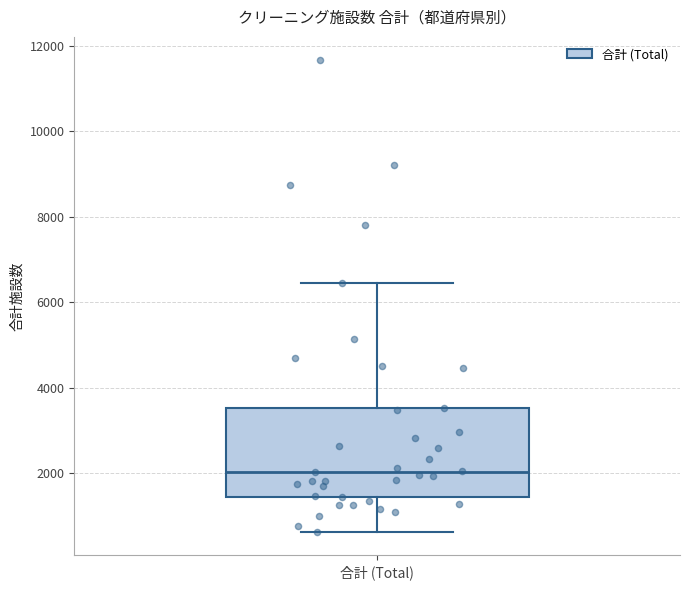

Read this box plot against the y-axis: the position of the median line, the range covered by the box, and the ends of both whiskers. The values are not printed on the chart, so give them approximately, as read against the axis.

median 2000, box 1400 to 3600, whiskers 600 to 6400